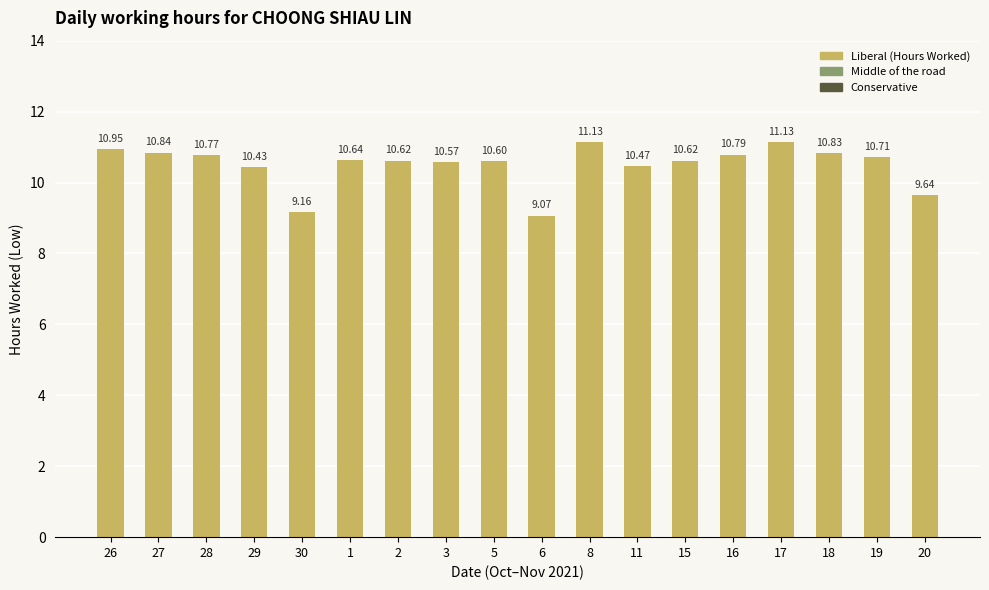

What is the change in value from 1 to 17?

+0.5